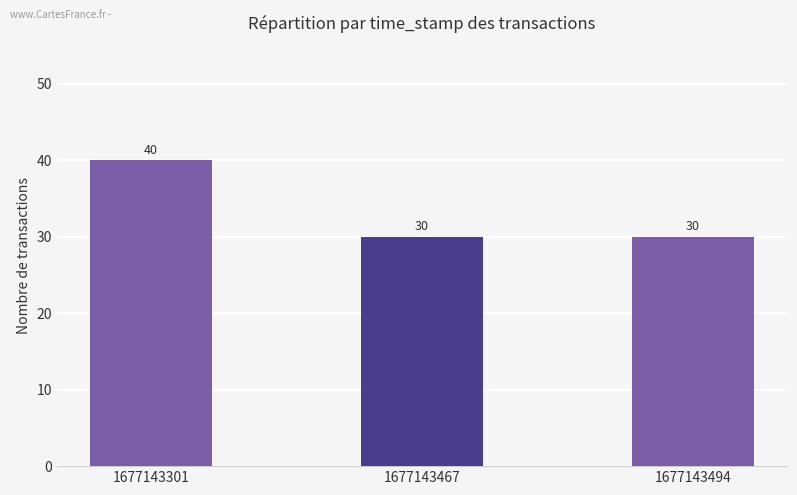

Count the number of values greater than 30.

1